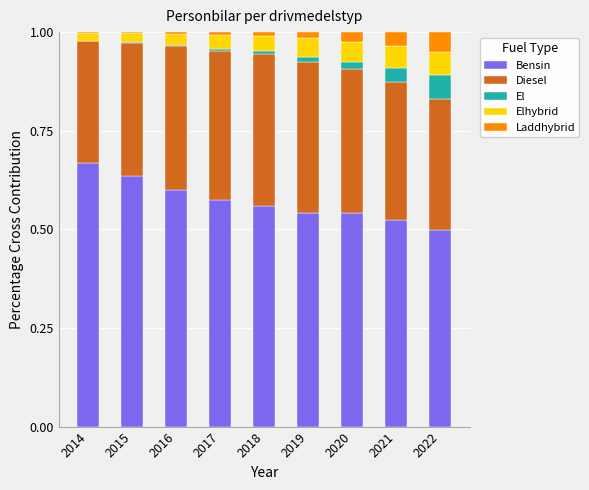

Does the chart contain stacked bars?

Yes